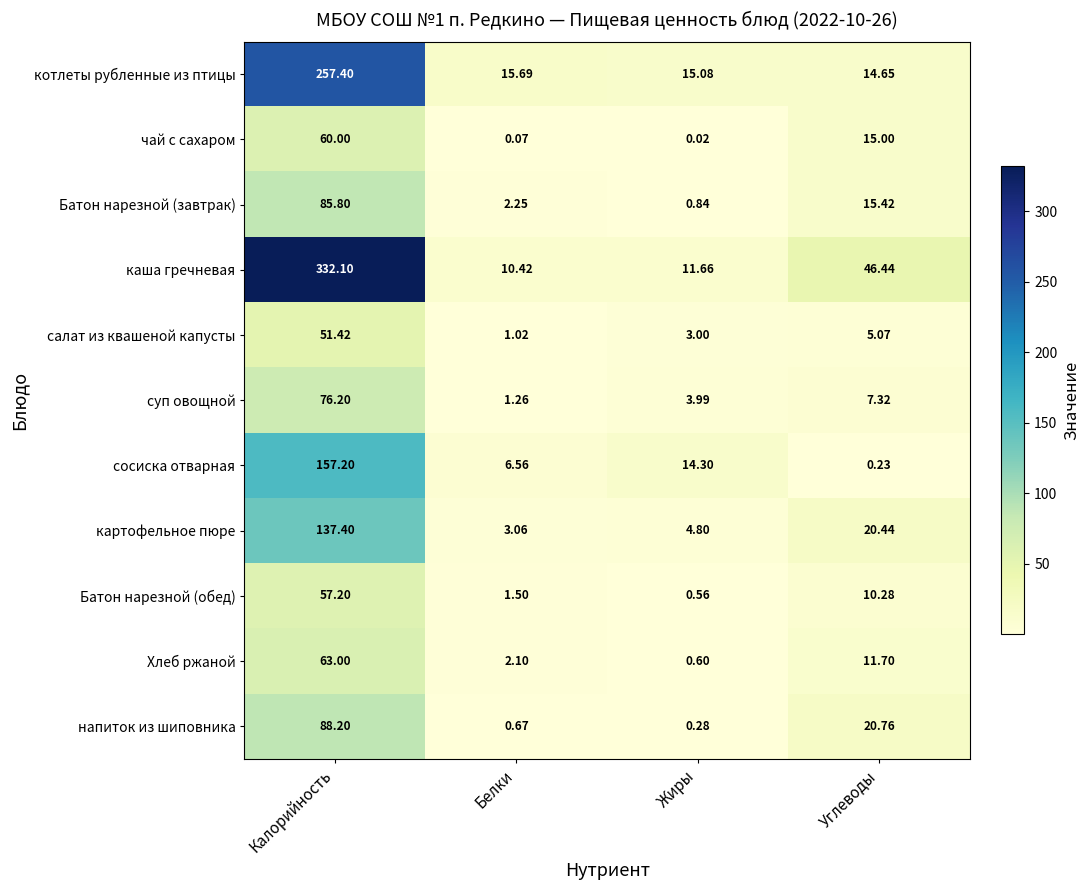

Rank the series by their maximum value, from lowest to highest.

салат из квашеной капусты, Батон нарезной (обед), чай с сахаром, Хлеб ржаной, суп овощной, Батон нарезной (завтрак), напиток из шиповника, картофельное пюре, сосиска отварная, котлеты рубленные из птицы, каша гречневая